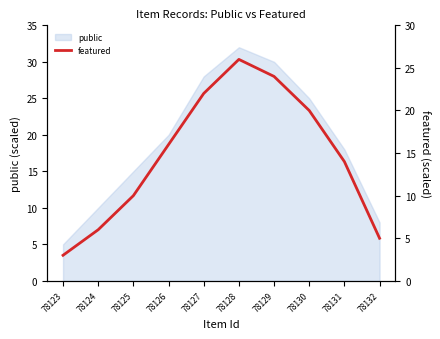

How many categories are shown in the chart?

10